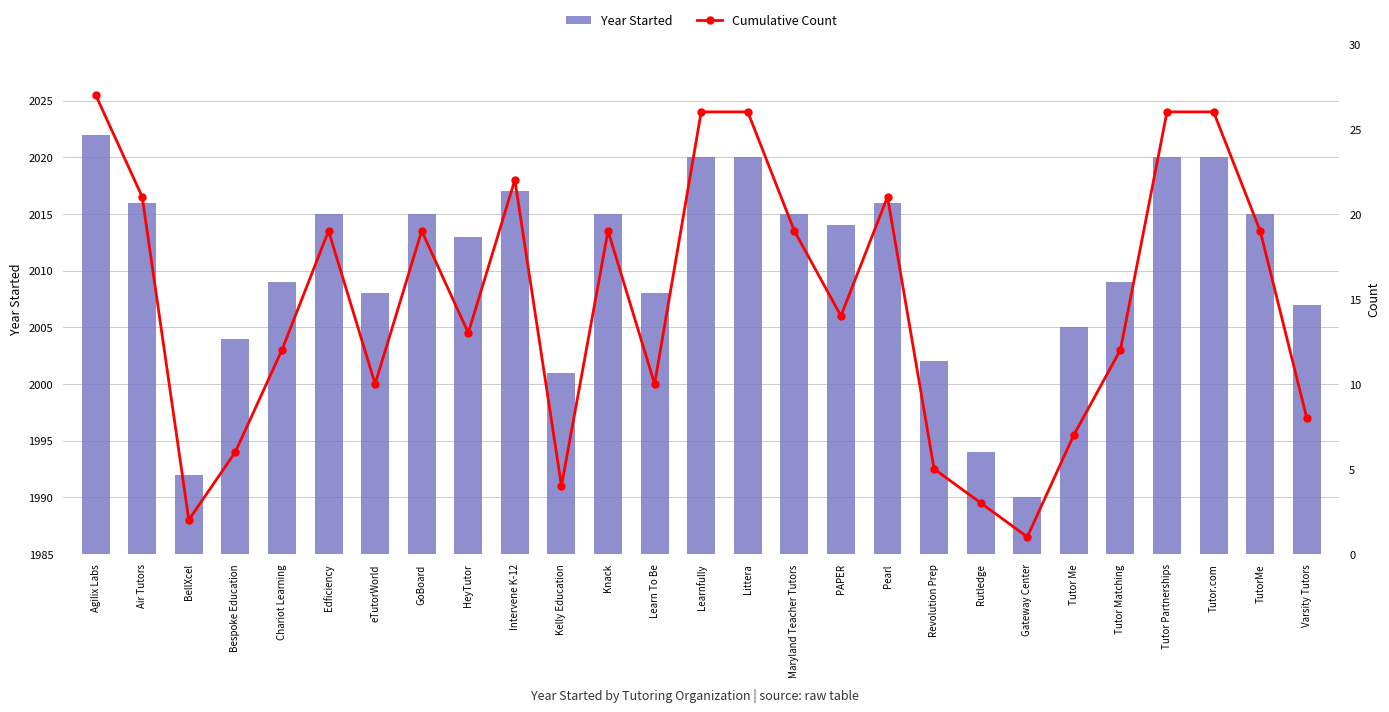

At how many categories does at least one series exceed 5?

26